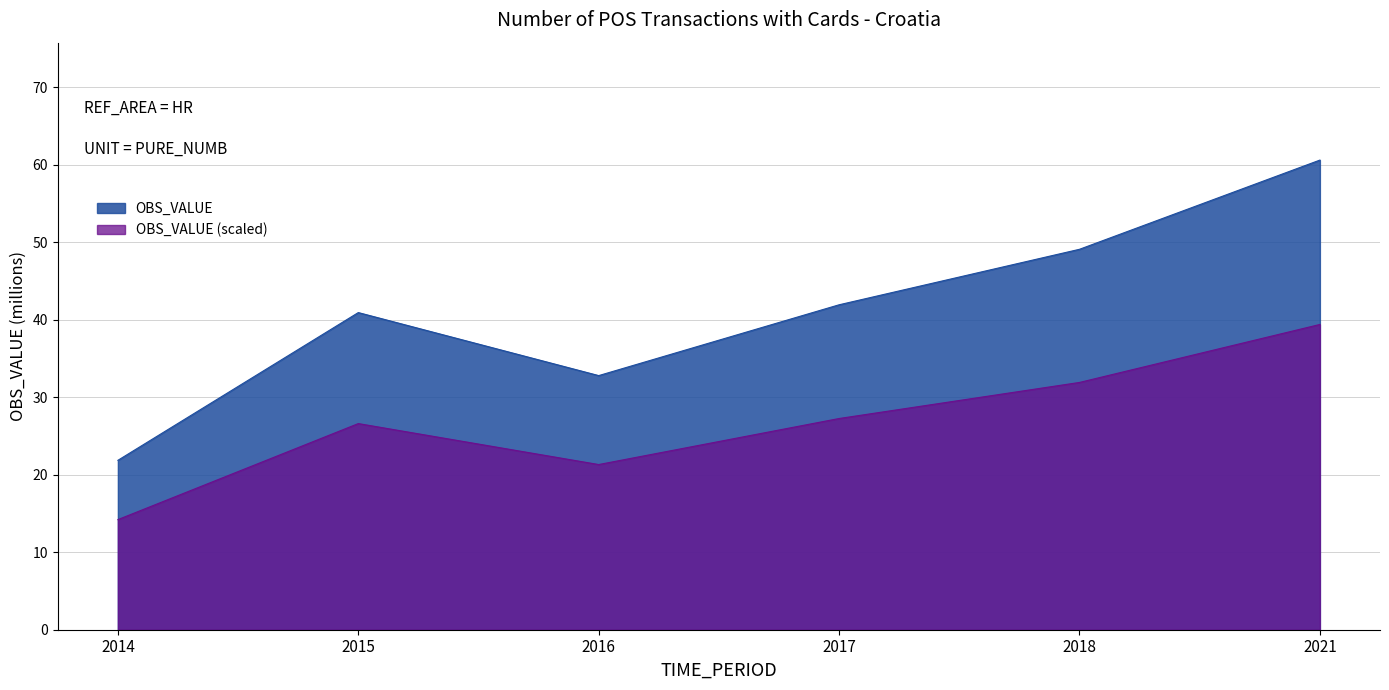

Reading left to right, what are all the values shown in this chart?

2014=14.2	2015=26.6	2016=21.3	2017=27.2	2018=31.9	2021=39.4